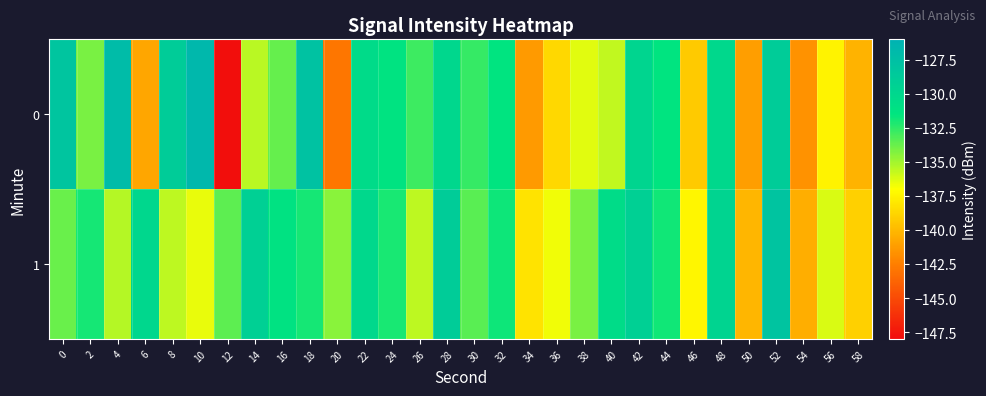

Which has a higher value, 24 or 56?

24